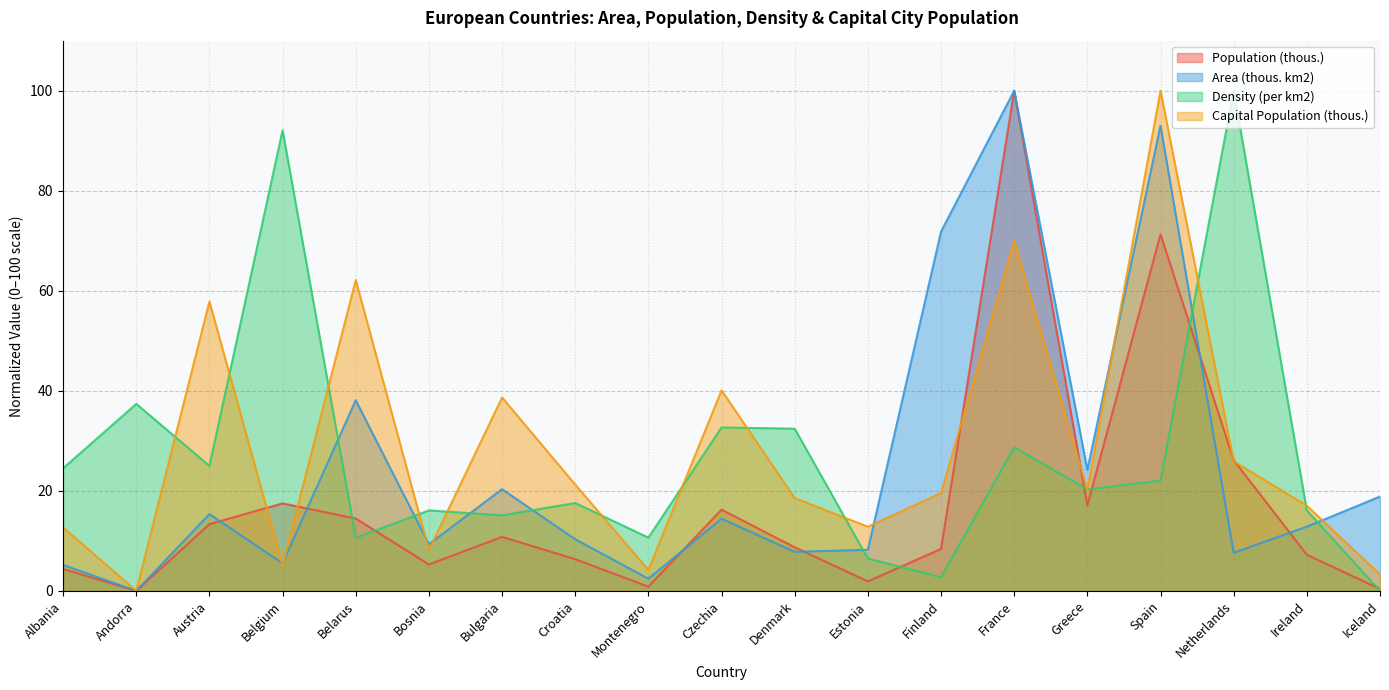

Rank the series by their maximum value, from highest to lowest.

Population (thous.), Area (thous. km2), Density (per km2), Capital Population (thous.)